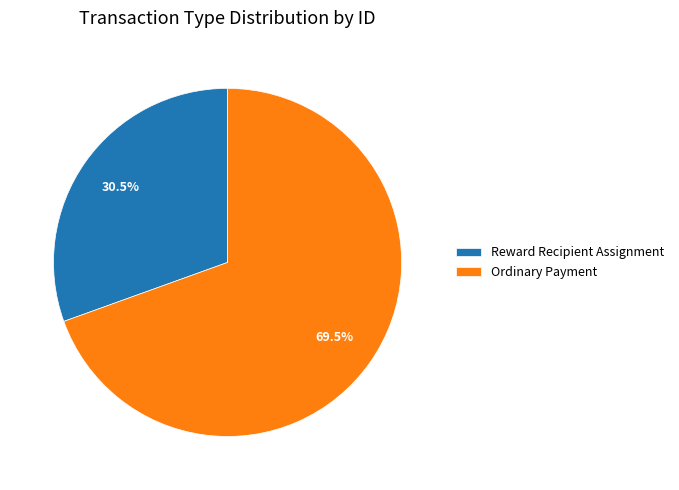

What is the total percentage of Ordinary Payment and Reward Recipient Assignment?

100.0%